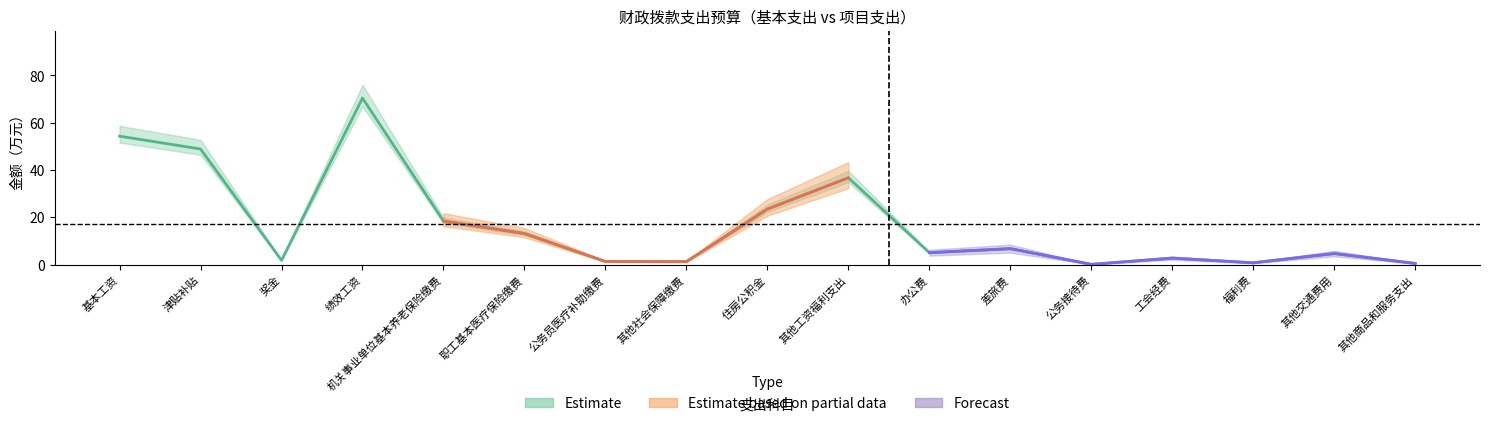

What is the ratio of the value at 基本工资 to the value at 奖金?

29.2